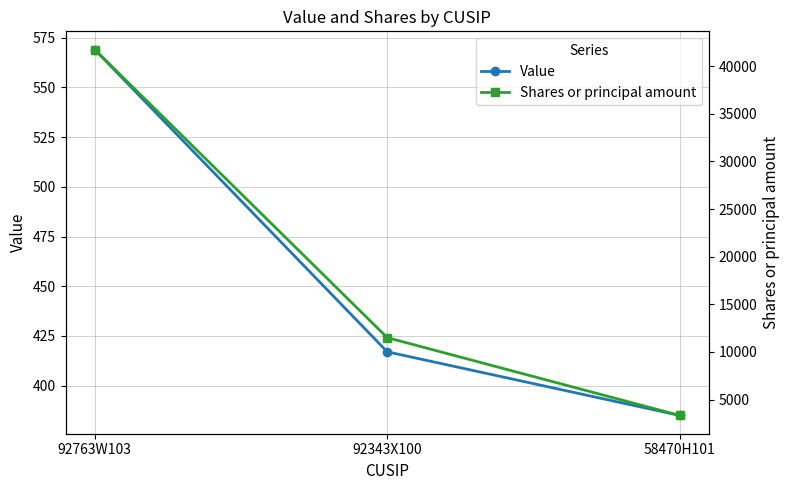

What is the sum of all Value values?

1371